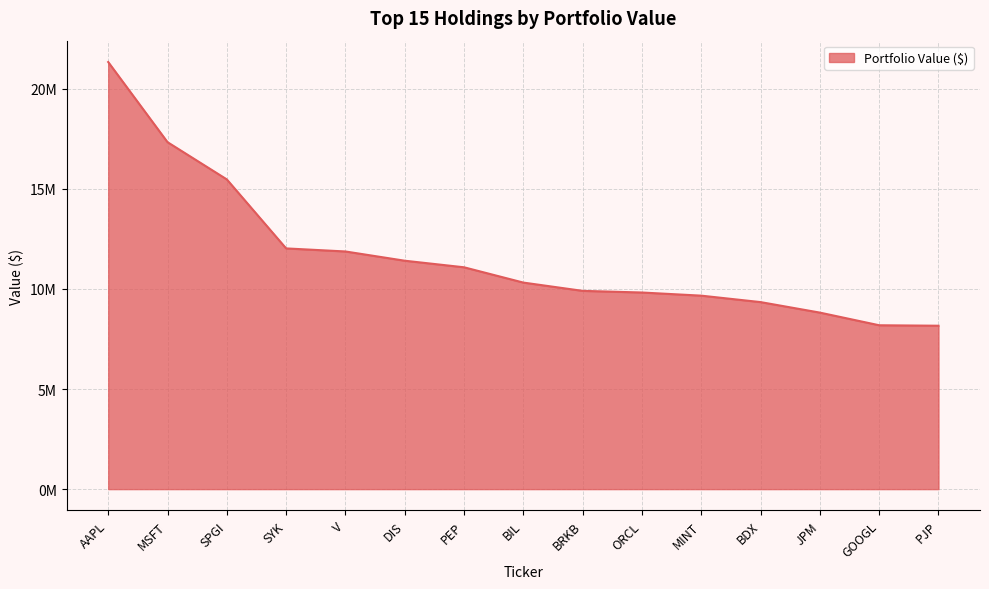

Reading right to left, what are all the values shown in this chart?

8162000	8185000	8817000	9342000	9664000	9821000	9903000	10317000	11081000	11409000	11871000	12024000	15471000	17331000	21334000